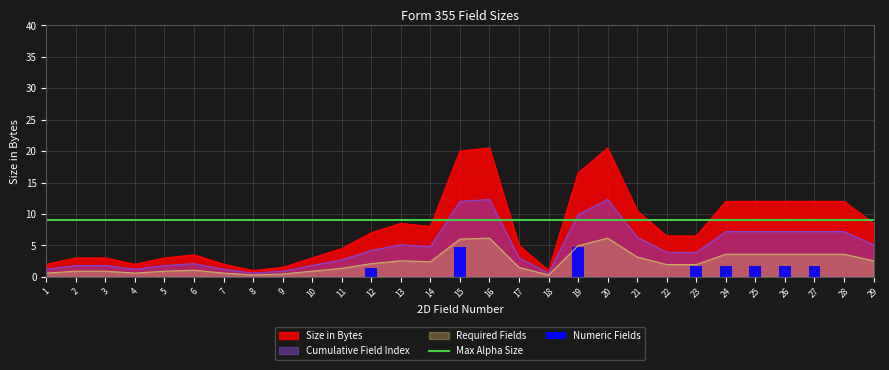

The value of 2D Field Number at 27 is 18. True or false?

False